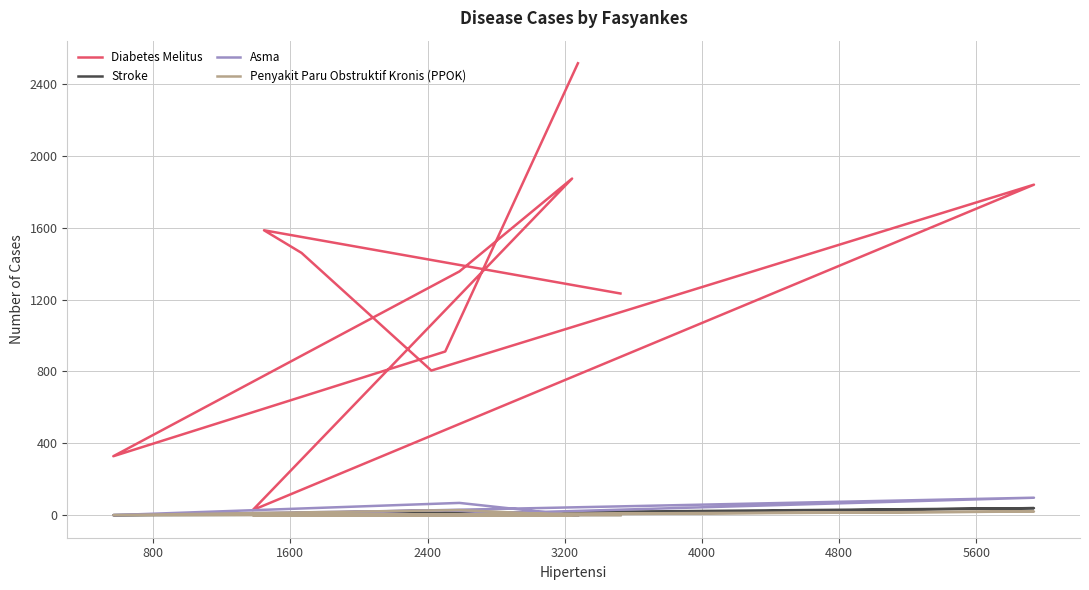

How many lines are shown in the chart?

4